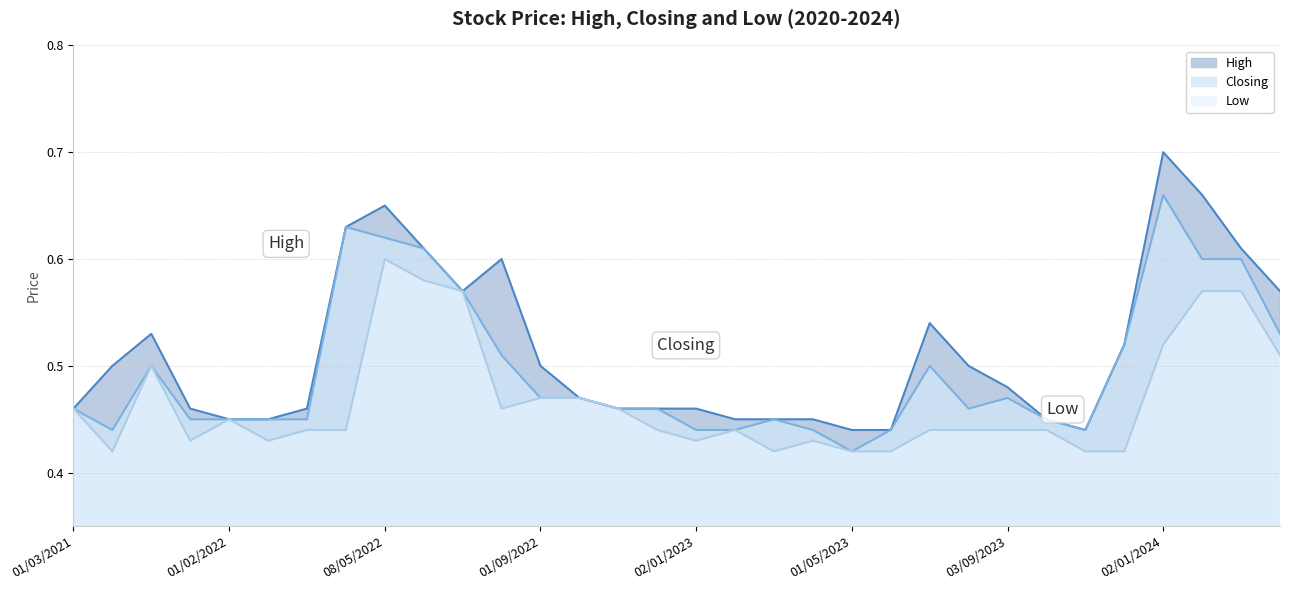

How many categories are shown in the chart?

32